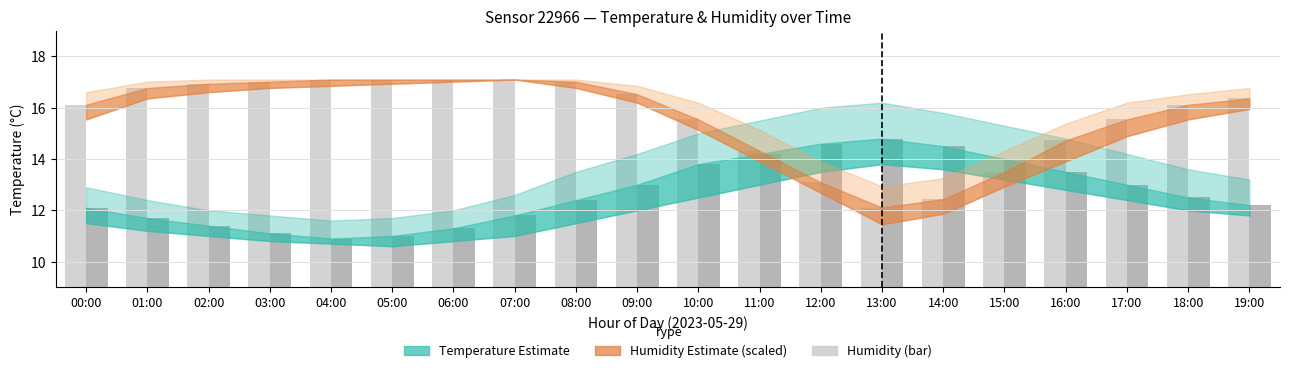

How many groups of bars are there?

20